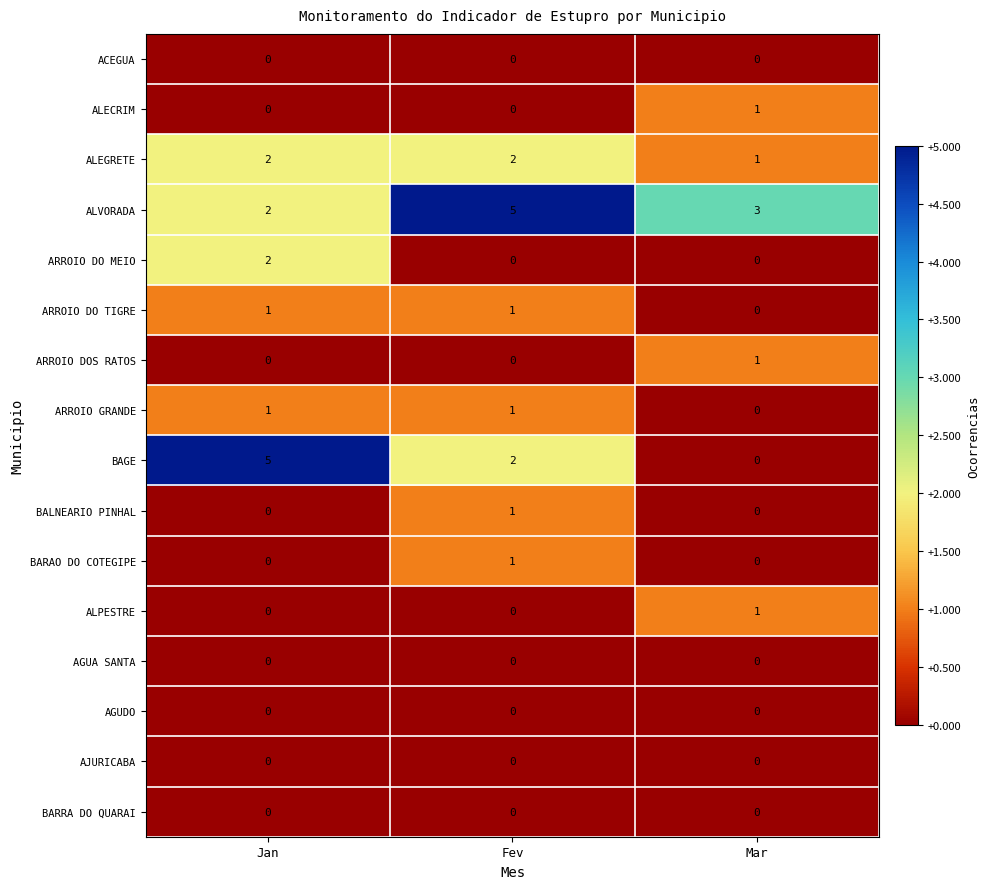

How many positive values does the BARAO DO COTEGIPE series have?

1